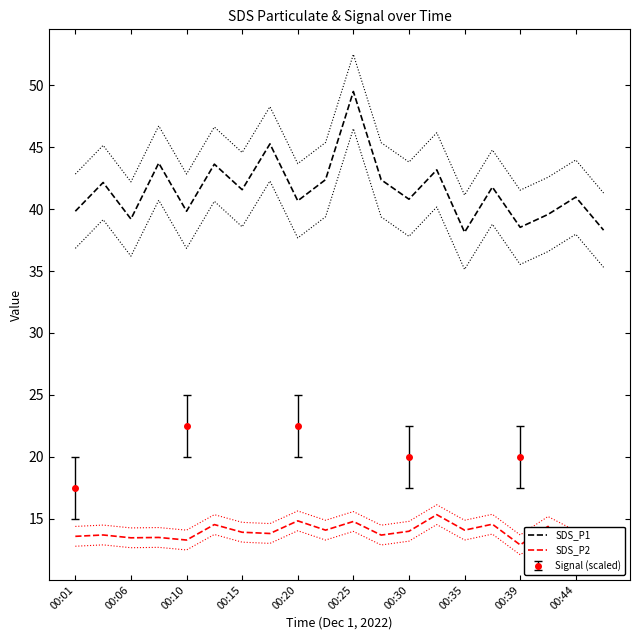

True or false: SDS_P2 and SDS_P1 cross at least once.

False